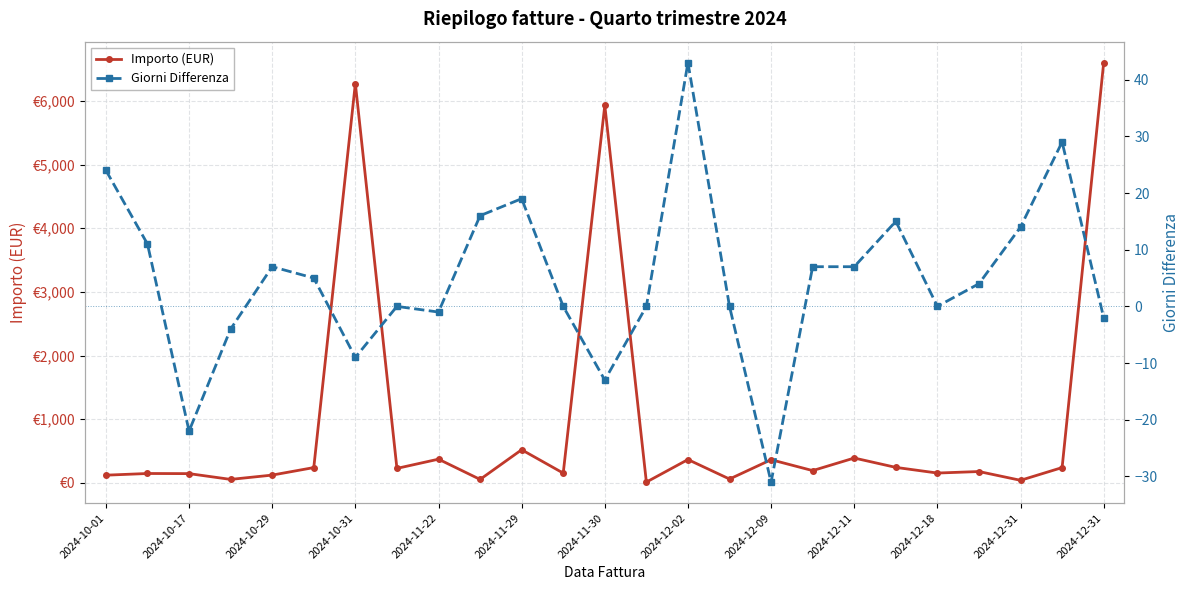

What are all the series names shown in the legend?

Importo (EUR), Giorni Differenza